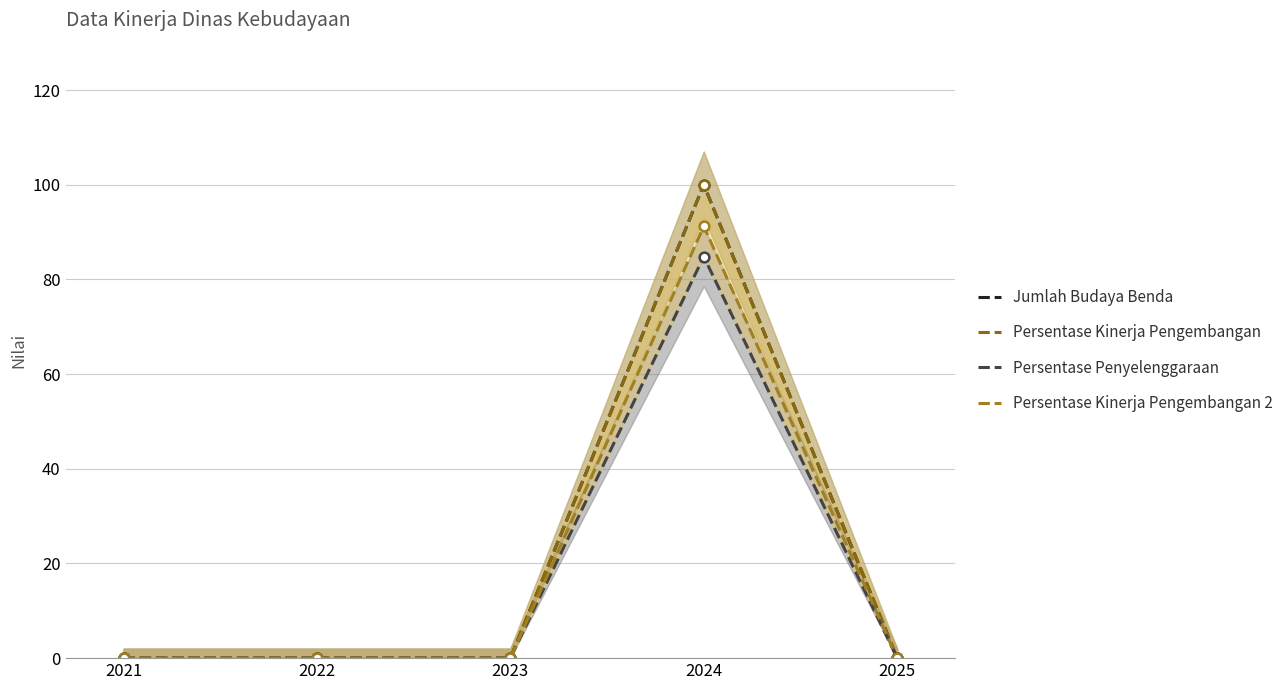

Is it true that Persentase Kinerja Pengembangan 2 equals 42.1 at 2024?

False